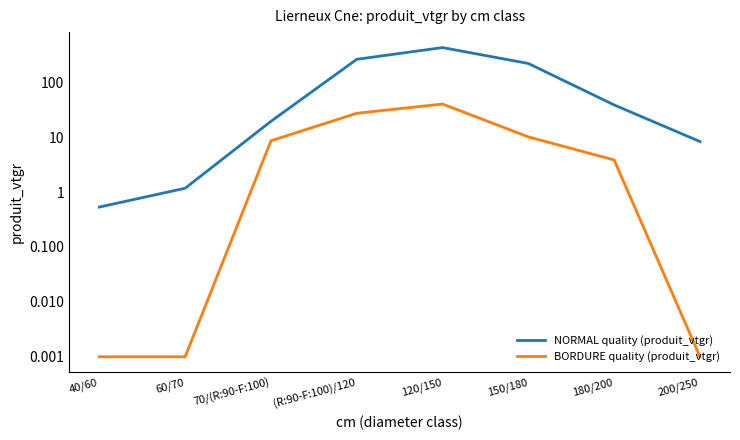

What is the sum of the NORMAL quality (produit_vtgr) values at 70/(R:90-F:100) and 200/250?

27.8